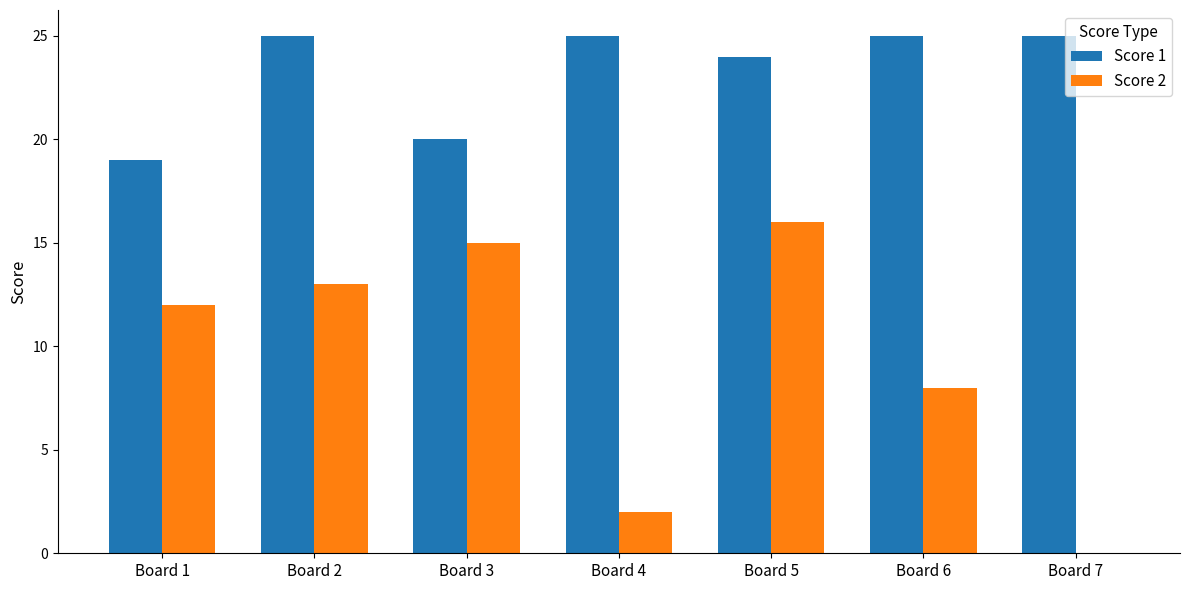

What is the total value across all series at Board 3?

35